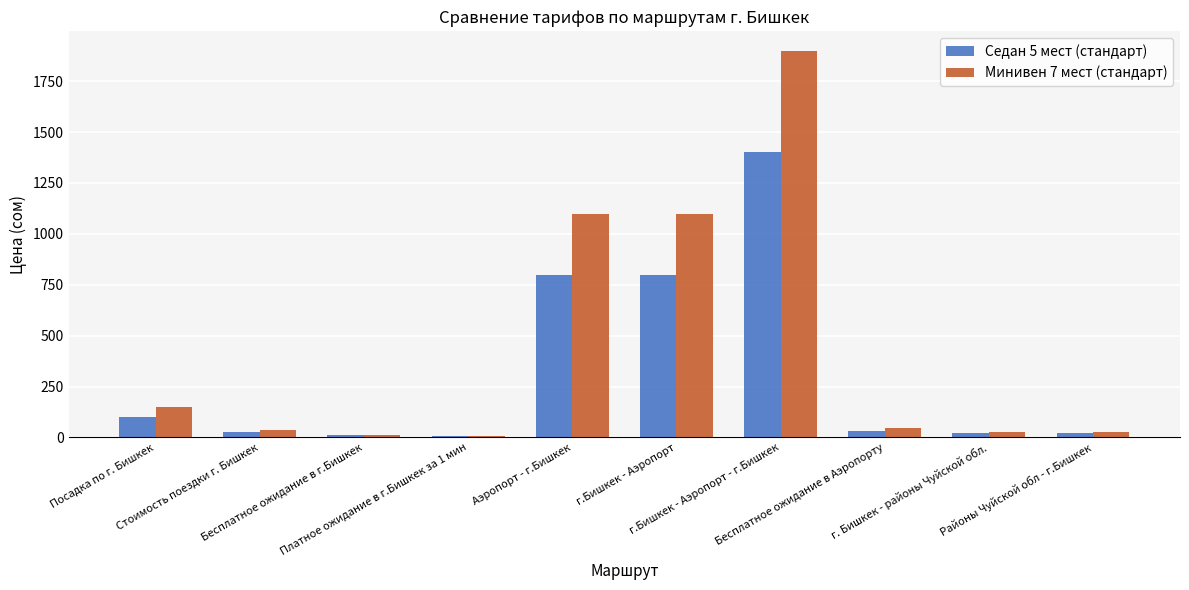

What is the highest value of the Минивен 7 мест (стандарт) series?

1900